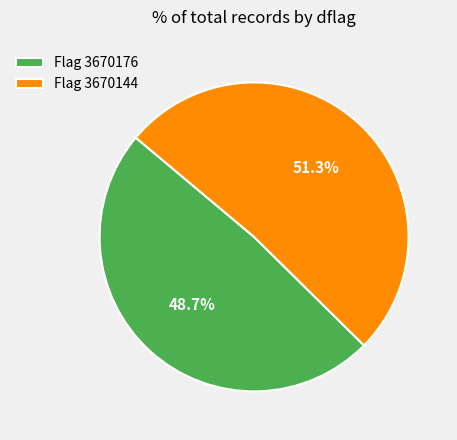

Count the number of slices in the pie.

2